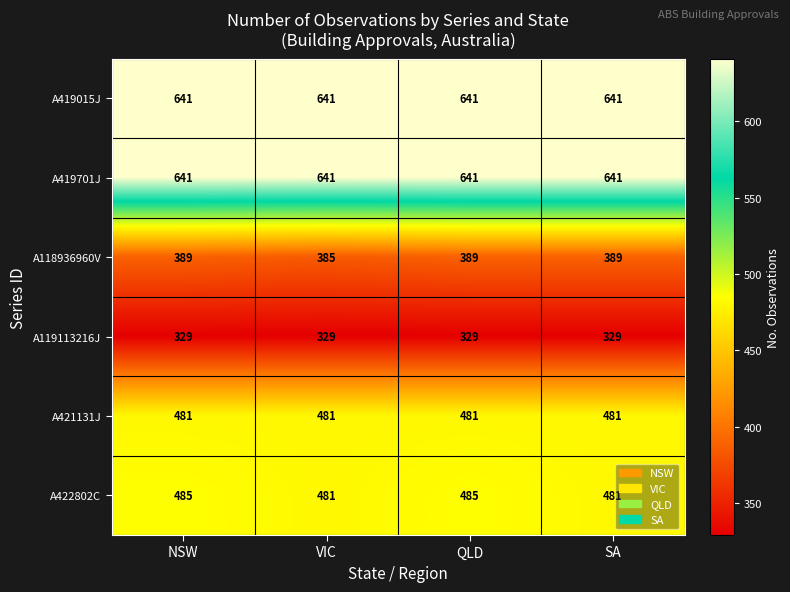

Is the value of A119113216J at NSW greater than the value of A118936960V at QLD?

No